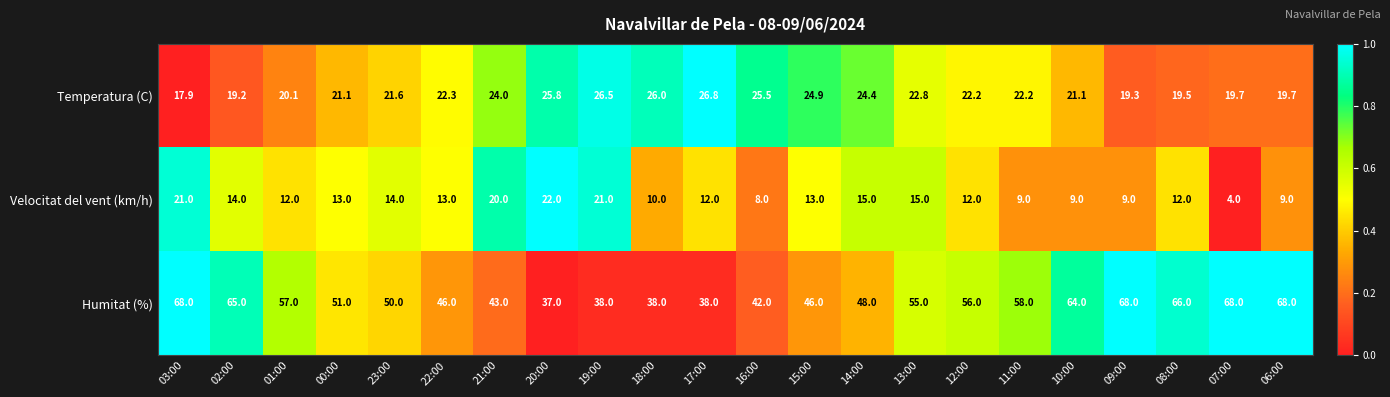

What is the maximum value for Humitat (%)?

68.0